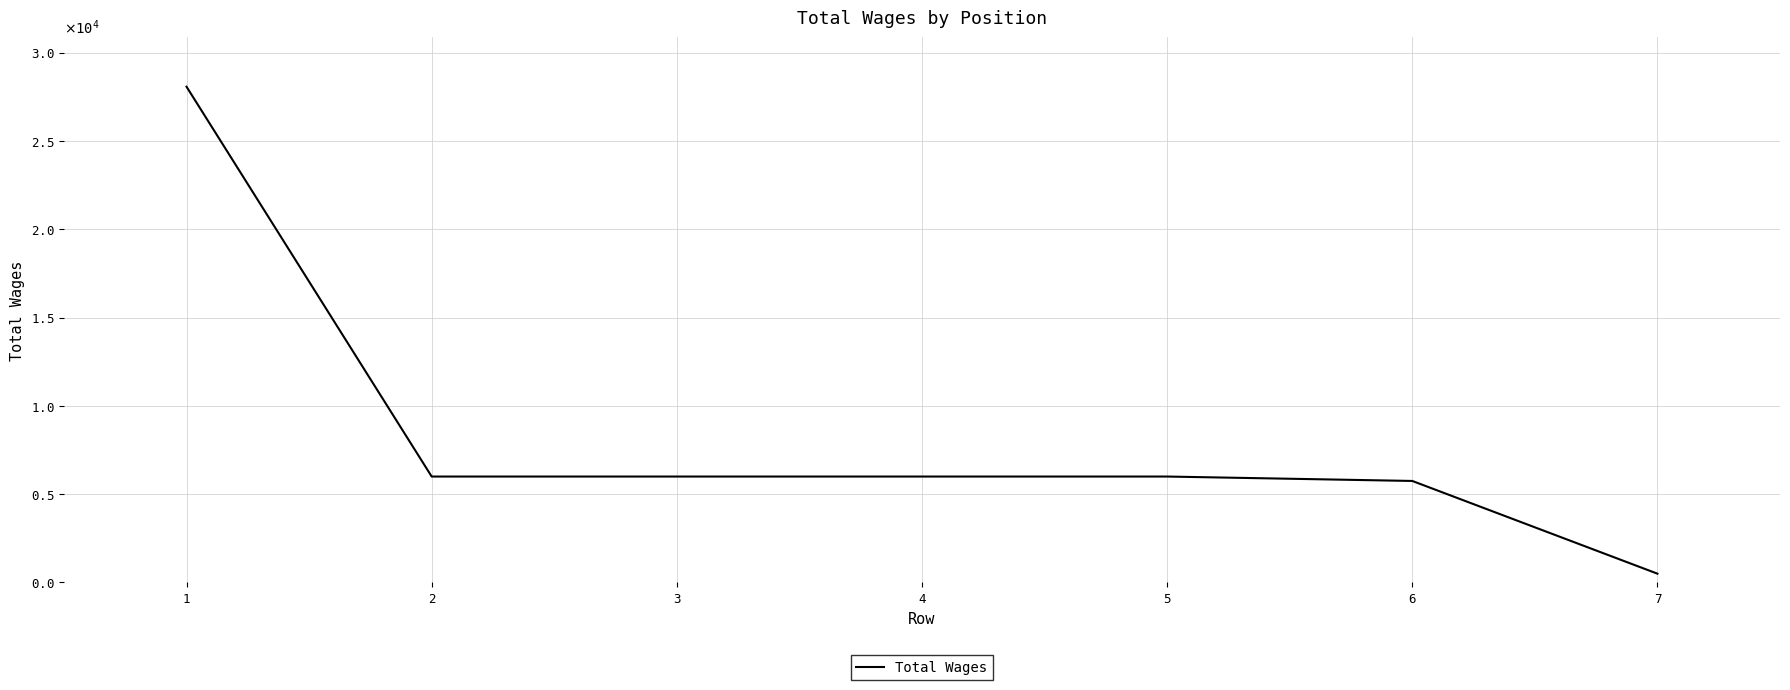

Does the chart have visible grid lines?

Yes